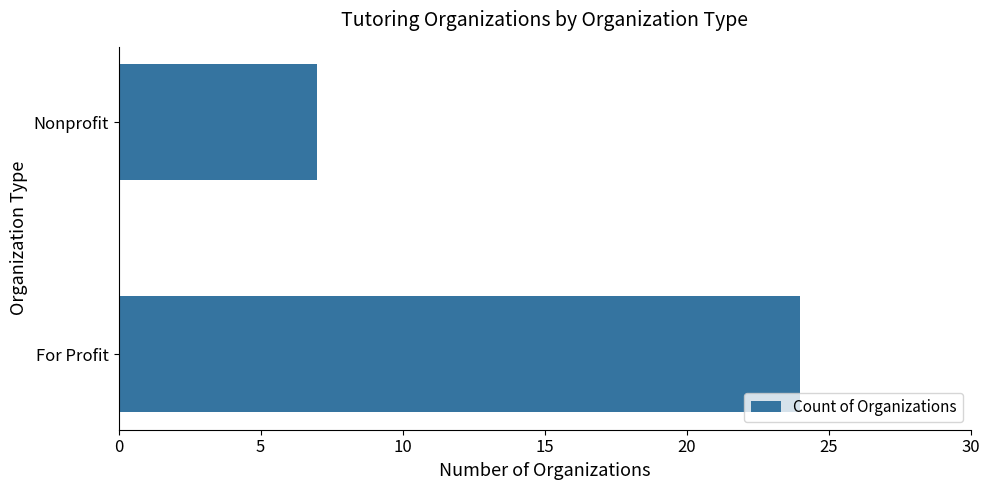

Does the chart contain stacked bars?

No